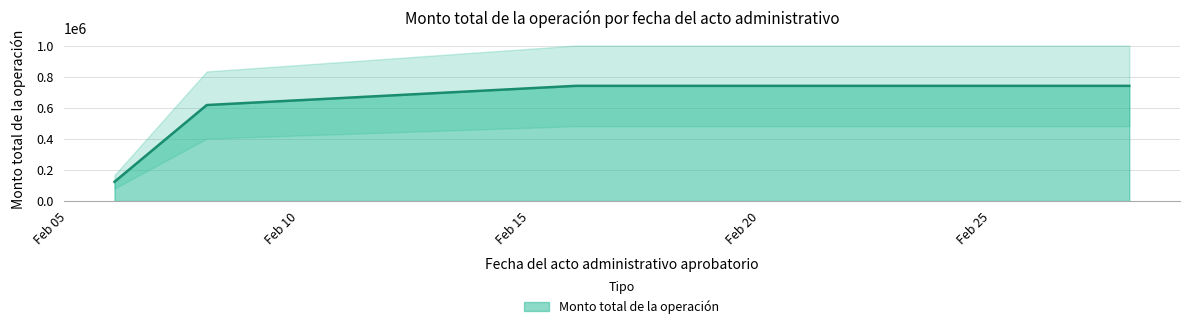

How many values are between 617690 and 741228?

4